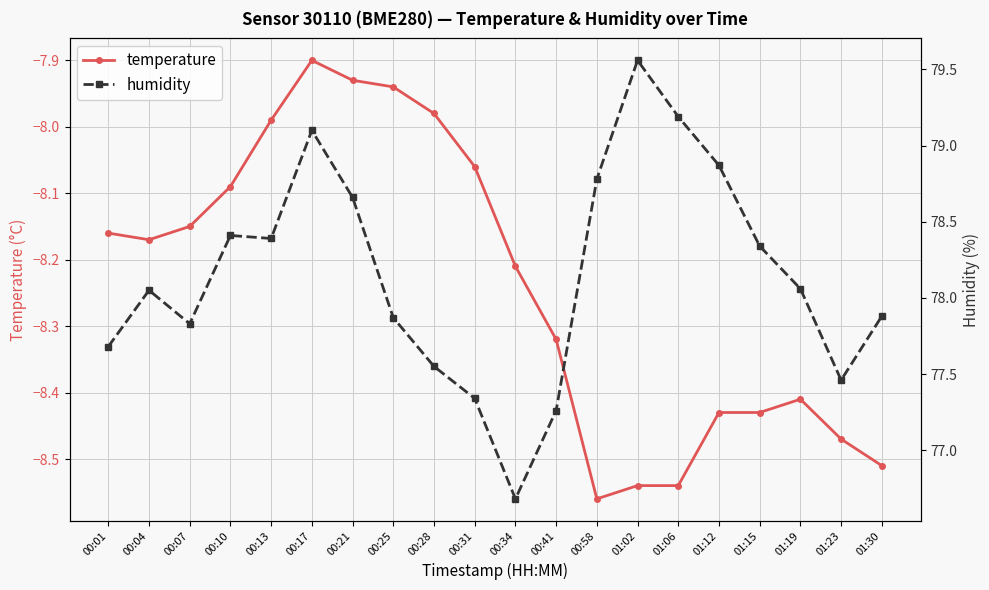

What is the difference between the maximum and minimum values in the temperature series?

0.7